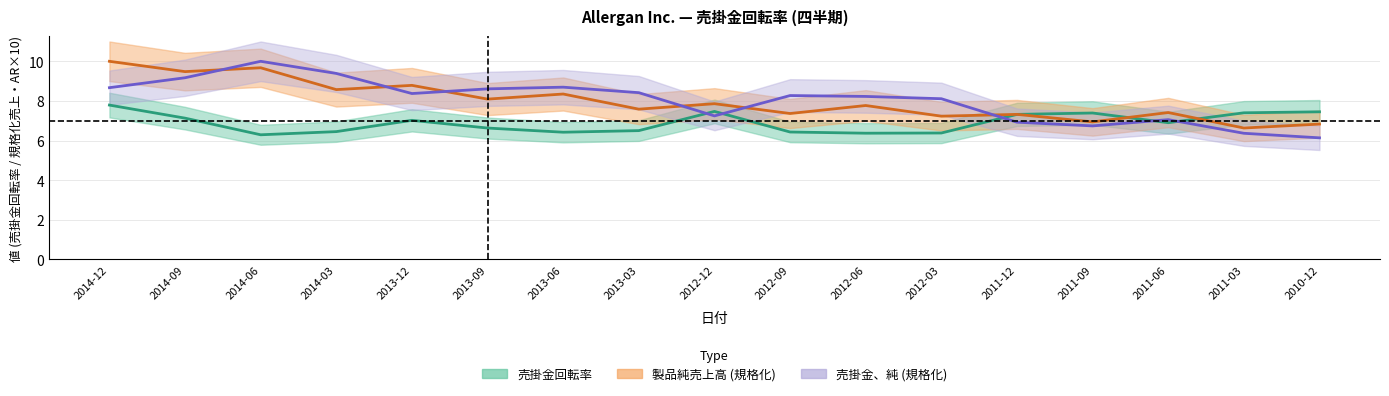

What is the label of the 12th point from the right?

2013-09